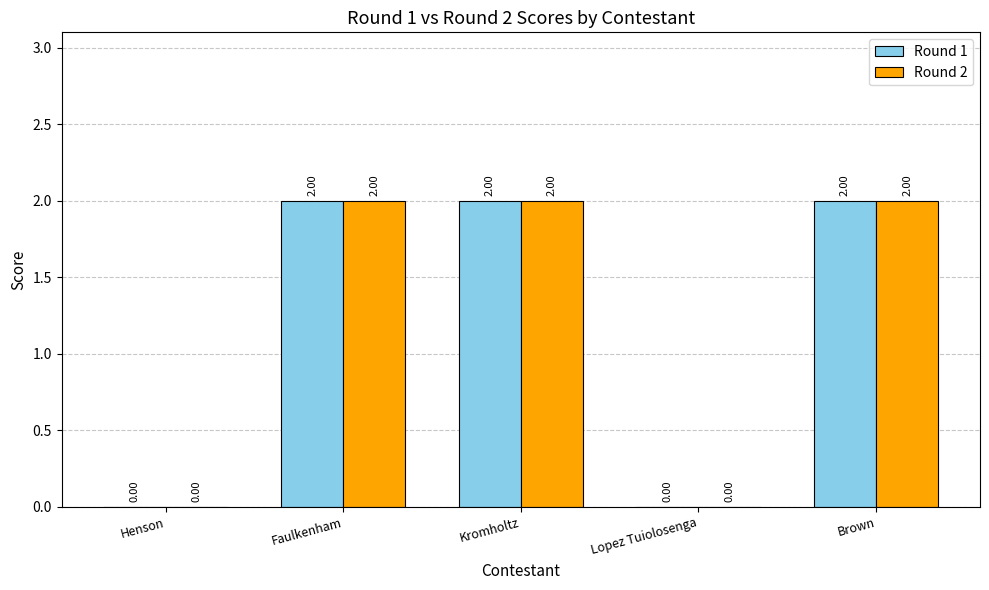

Reading right to left, list all the values displayed in this chart.

Round 1: 2	0	2	2	0
Round 2: 2	0	2	2	0